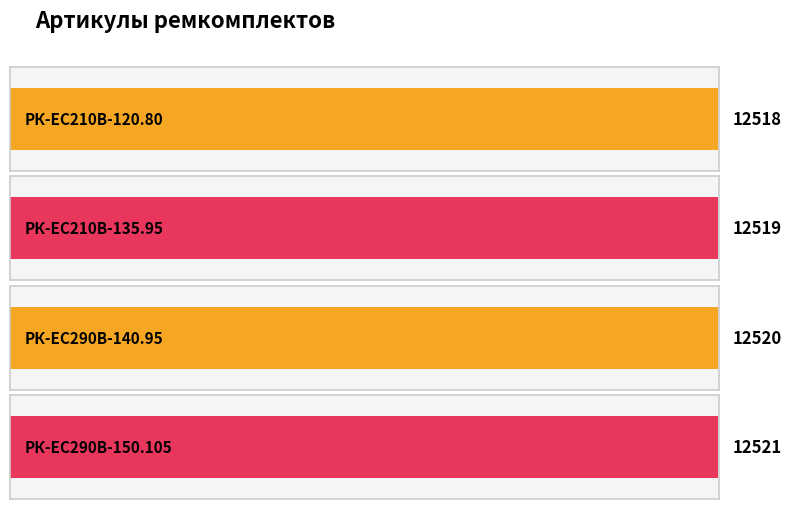

The chart shows a value of 20816 at РК-EC210В-135.95. True or false?

False